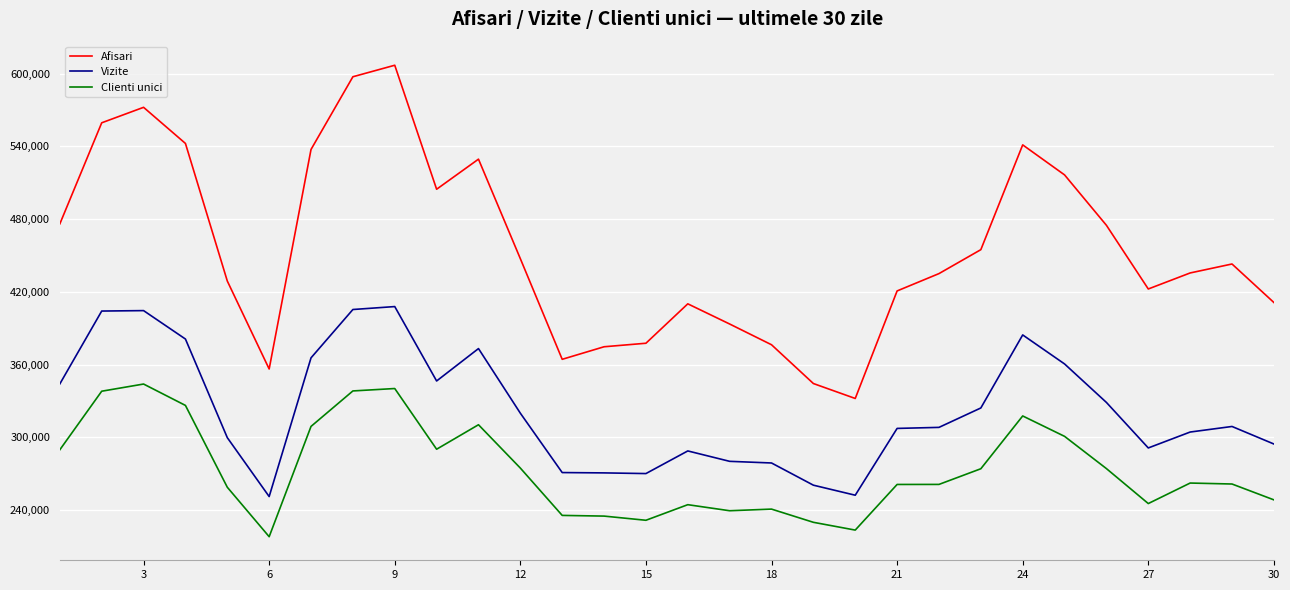

Rank the series by their maximum value, from lowest to highest.

Clienti unici, Vizite, Afisari